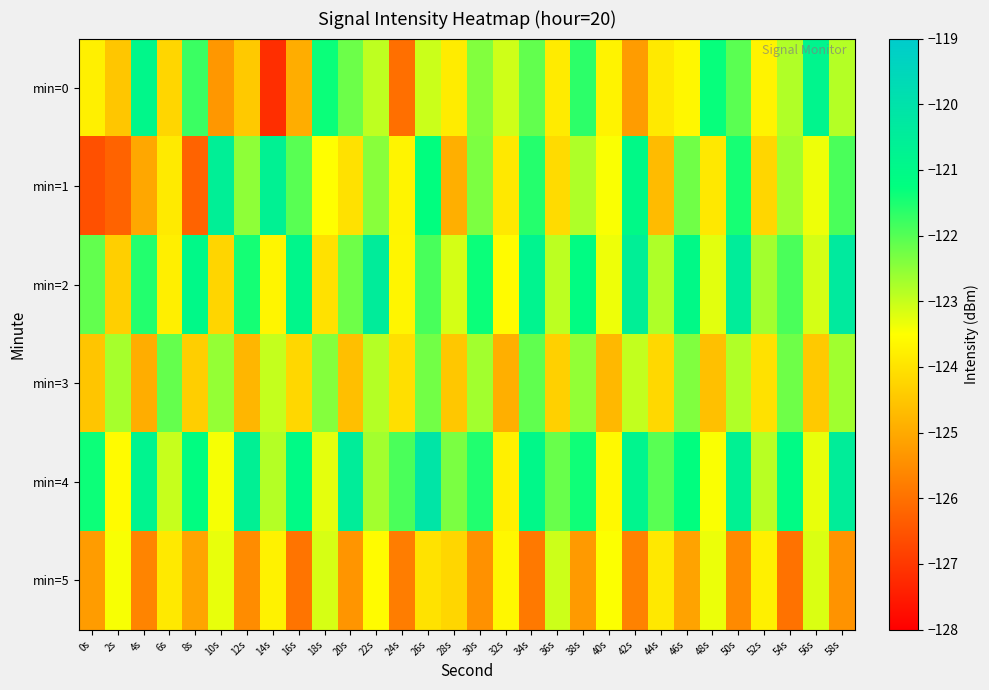

What is the spread (max minus min) of values at 58s?

5.0